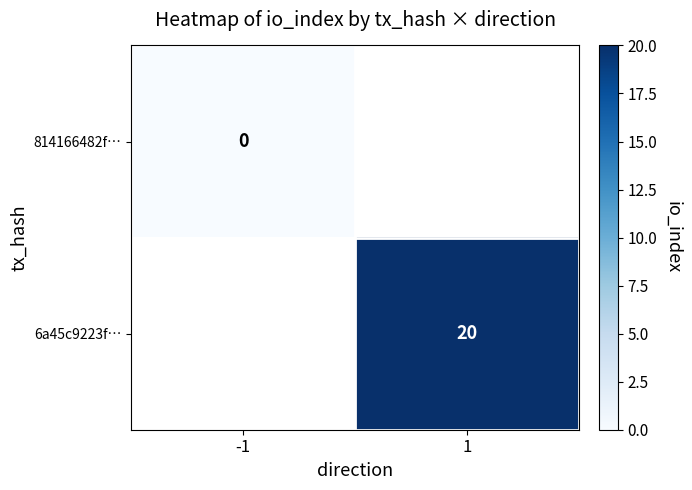

Is it true that 6a45c9223f… equals 20 at 1?

True